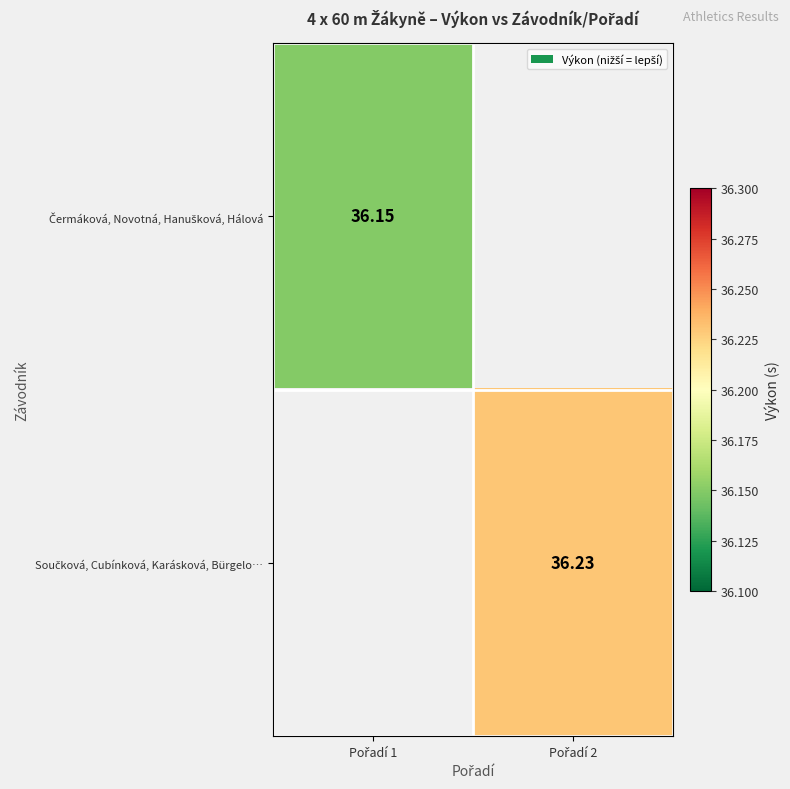

How many values in Čermáková, Novotná, Hanušková, Hálová are above zero?

1